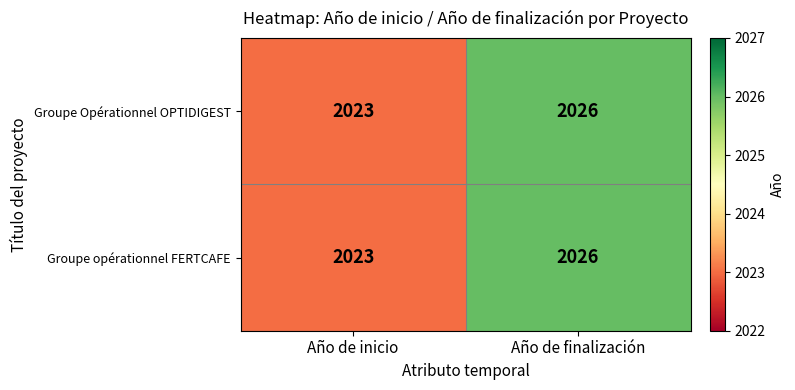

True or false: Groupe opérationnel FERTCAFE has a value of 3359 at Año de finalización.

False